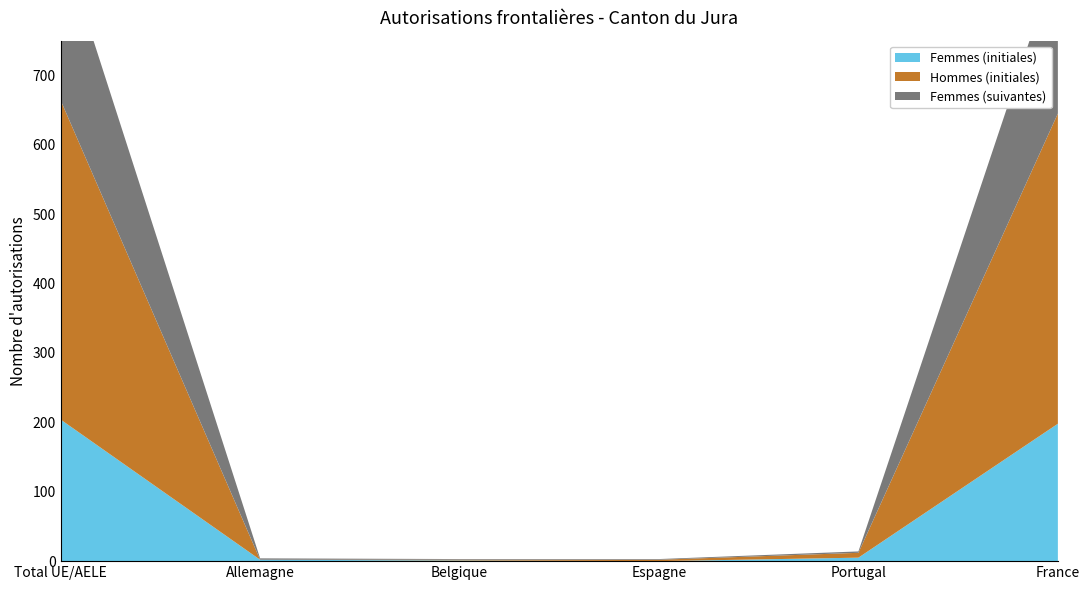

Reading right to left, extract all data points from this chart.

Femmes (initiales): France=198	Portugal=5	Espagne=0	Belgique=1	Allemagne=2	Total UE/AELE=204
Hommes (initiales): France=447	Portugal=7	Espagne=2	Belgique=1	Allemagne=0	Total UE/AELE=460
Femmes (suivantes): France=227	Portugal=2	Espagne=1	Belgique=1	Allemagne=2	Total UE/AELE=233